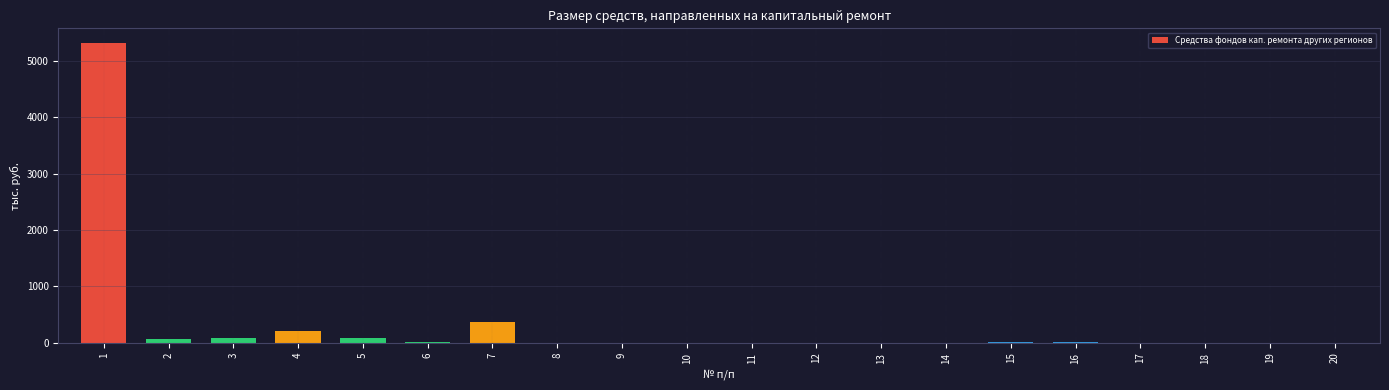

Is it true that the value at 7 is 642.5?

False